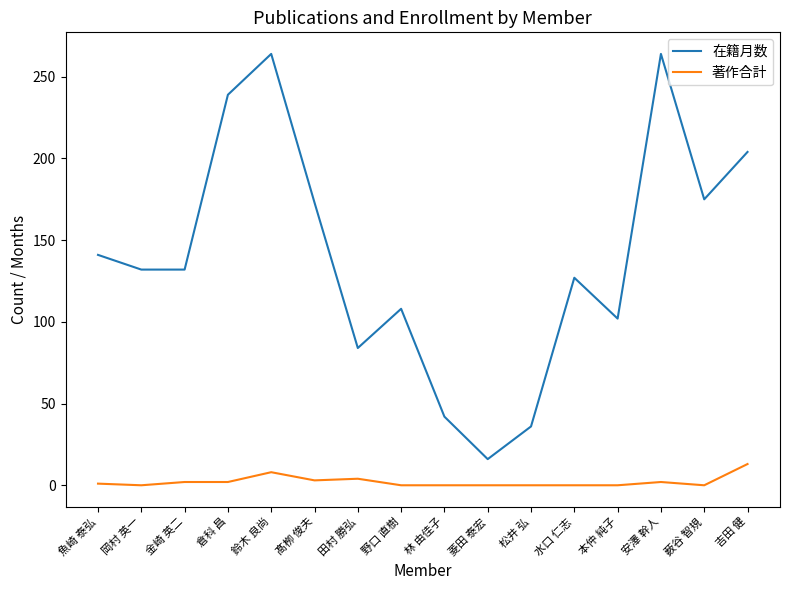

How many categories are shown in the chart?

16